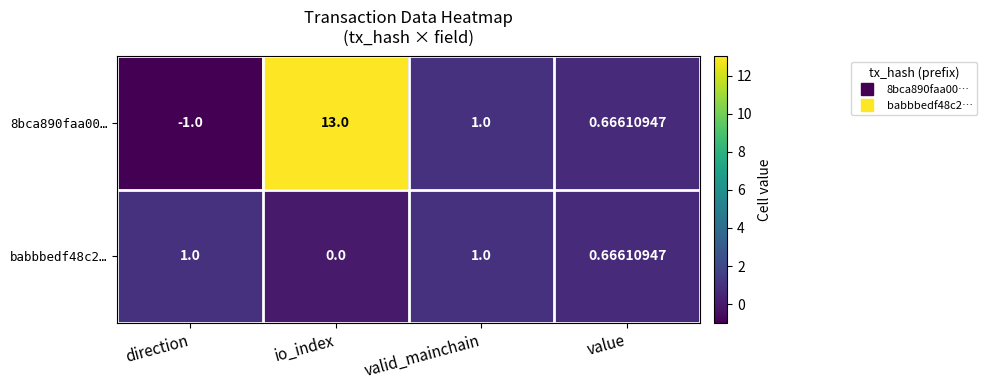

Is the value of babbbedf48c2… at io_index greater than the value of 8bca890faa00… at valid_mainchain?

No